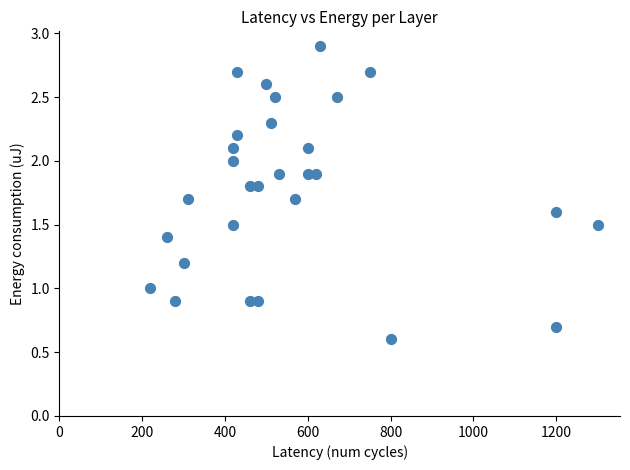

What is the range of Y values (max minus min)?

2.3